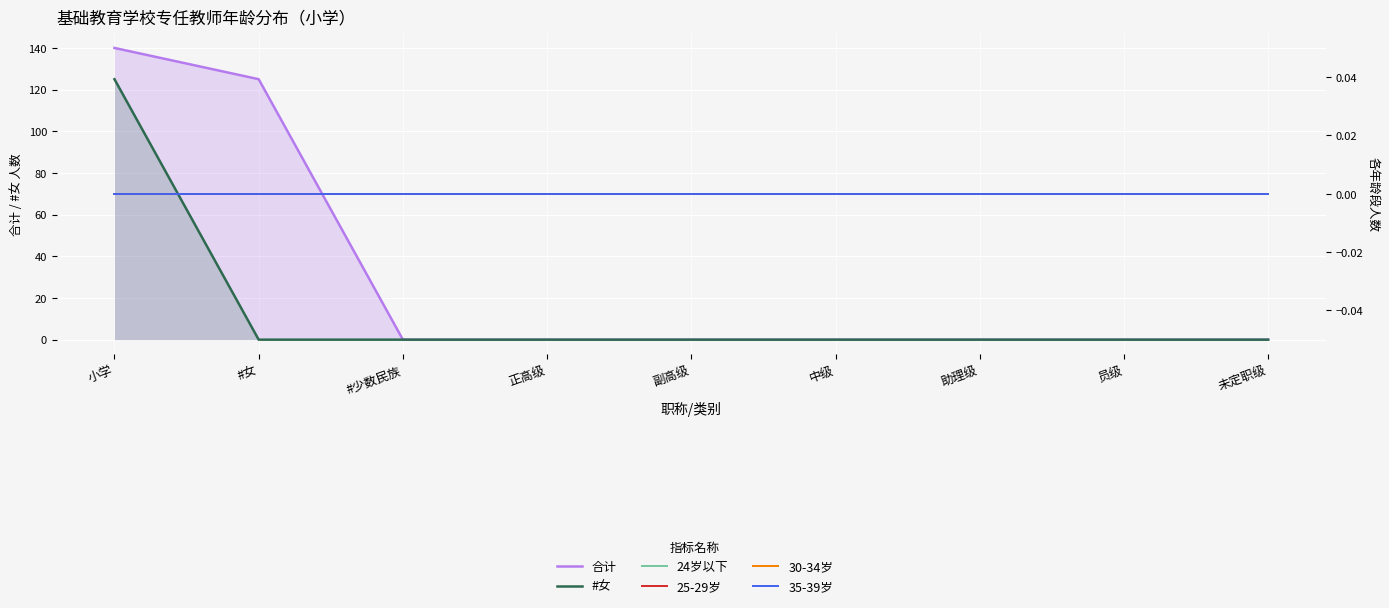

True or false: 24岁以下 and 25-29岁 intersect in this chart.

False